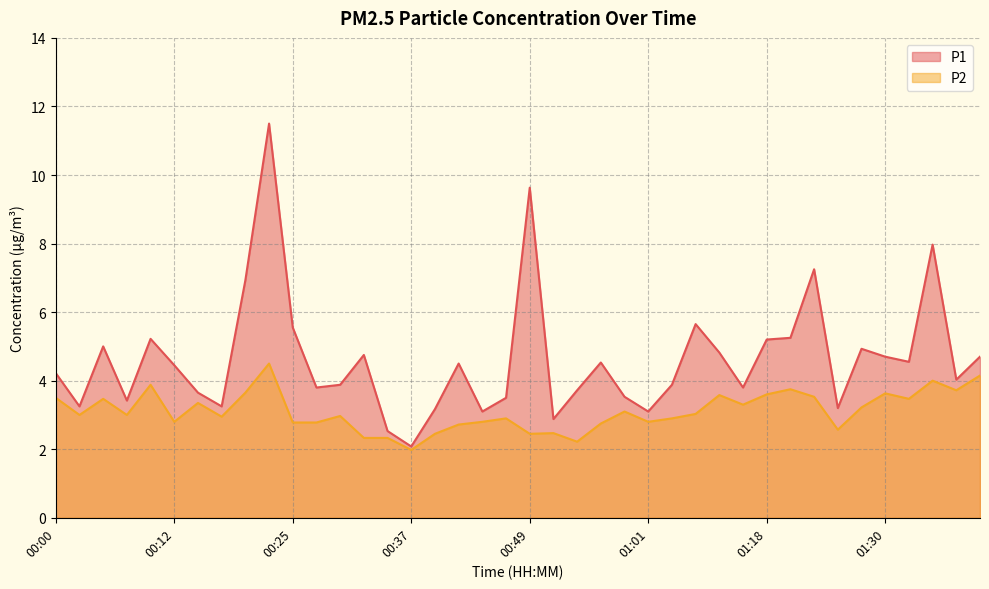

What are all the series names shown in the legend?

P1, P2